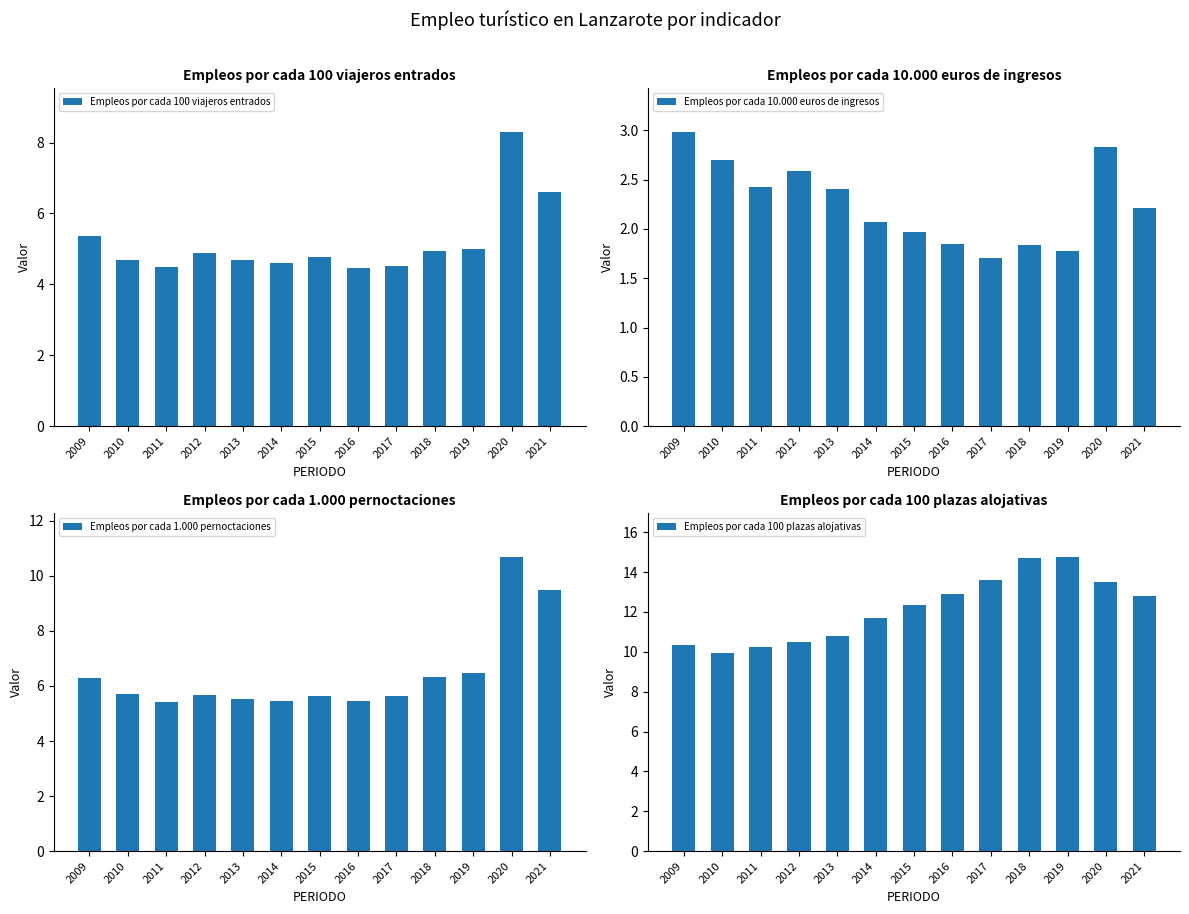

What is the value of the Empleos por cada 1.000 pernoctaciones bar at the 9th from the left?

5.7